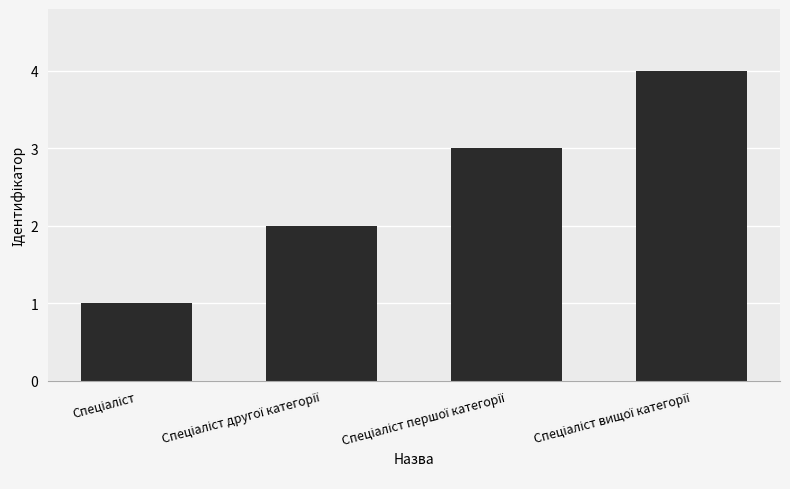

Reading right to left, transcribe all the data shown in this chart.

4	3	2	1